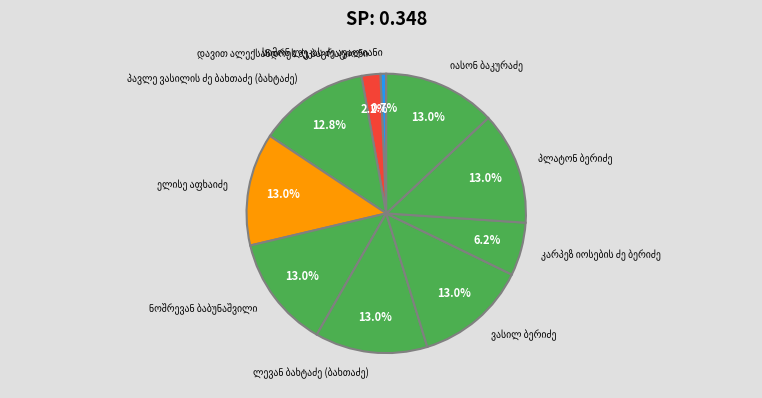

Is there a majority slice in this chart?

No